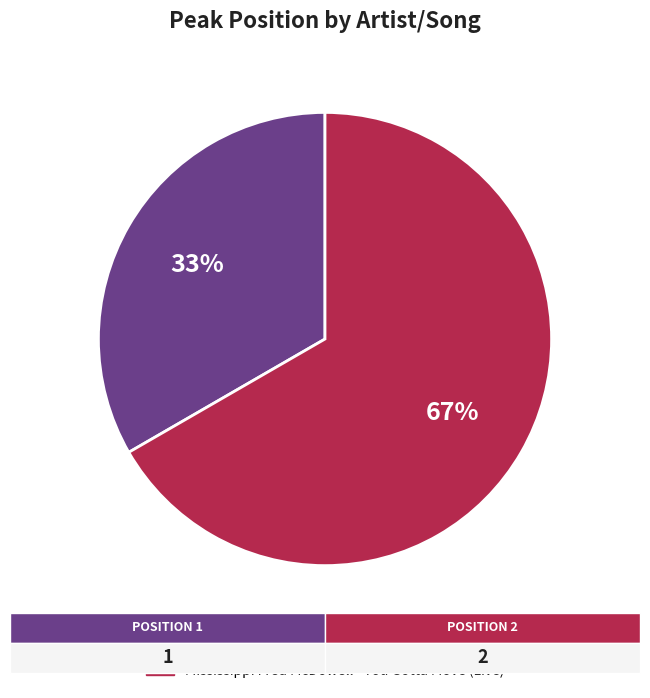

Which category accounts for the majority?

Mississippi Fred McDowell - You Gotta Move (Live)